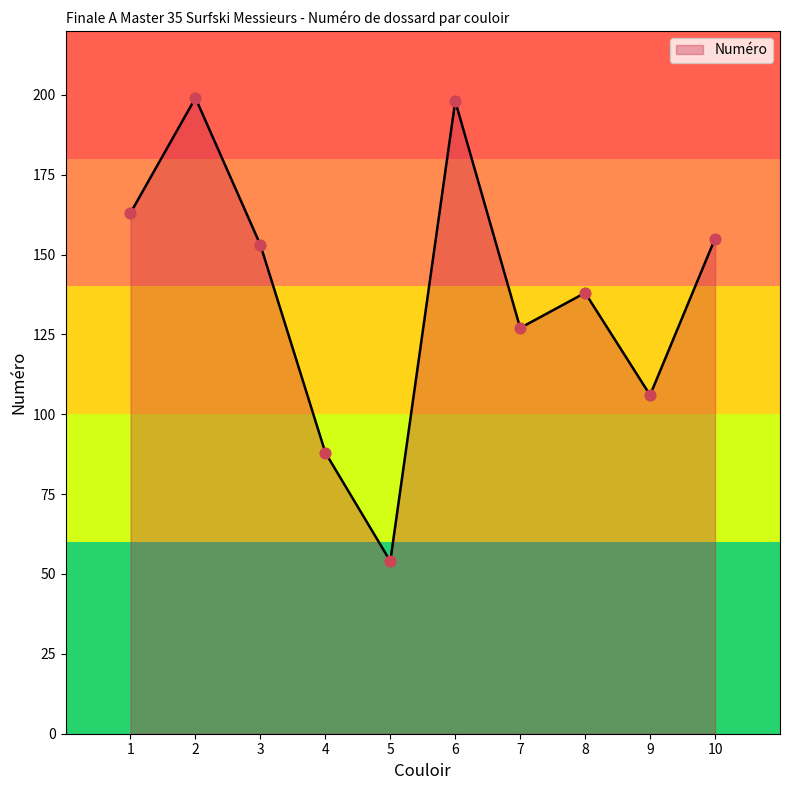

What is the ratio of the value at 9 to the value at 7?

0.8